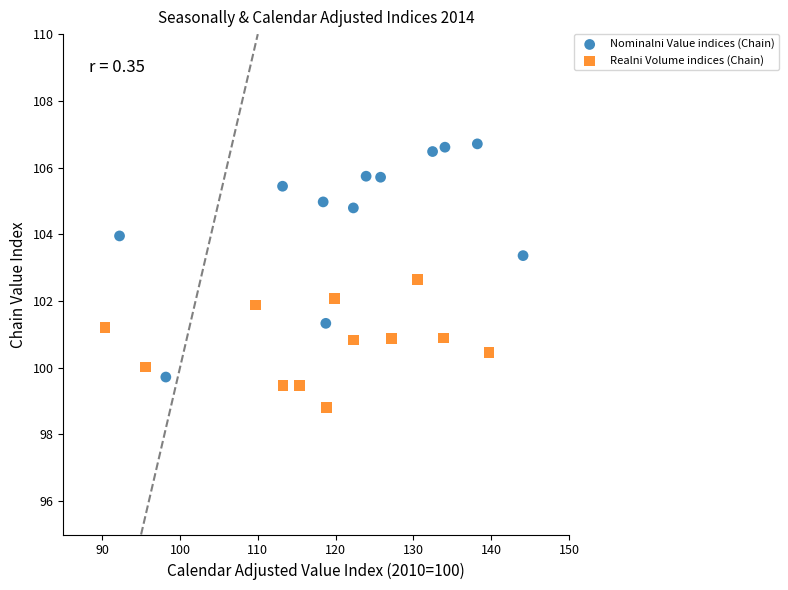

Which series reaches the minimum Y coordinate?

Realni Volume indices (Chain)